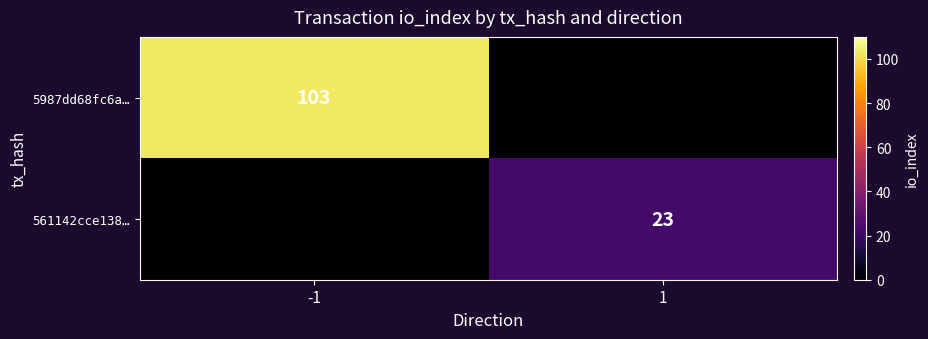

What is the difference between the maximum and minimum values in the 561142cce138… series?

23